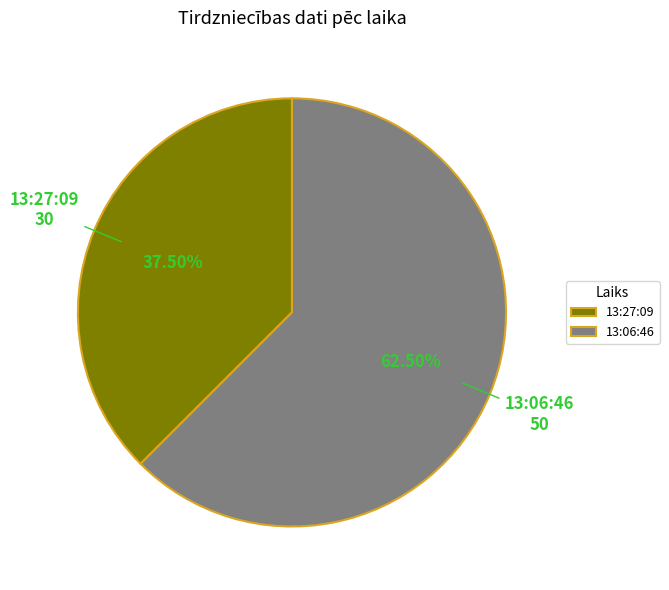

The 13:06:46 slice represents 76% of the pie. True or false?

False